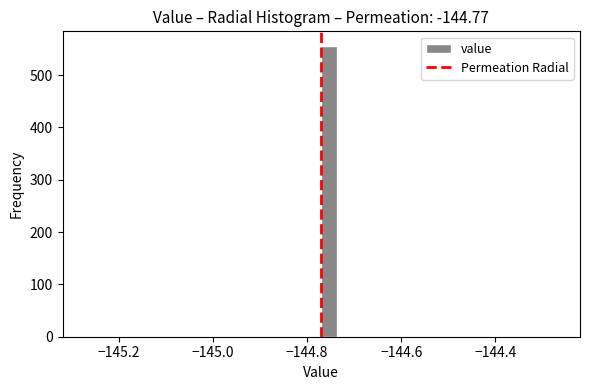

Around what value on the x-axis is the tallest bar? Give the approximate position of its centre, as read against the axis.

-144.76